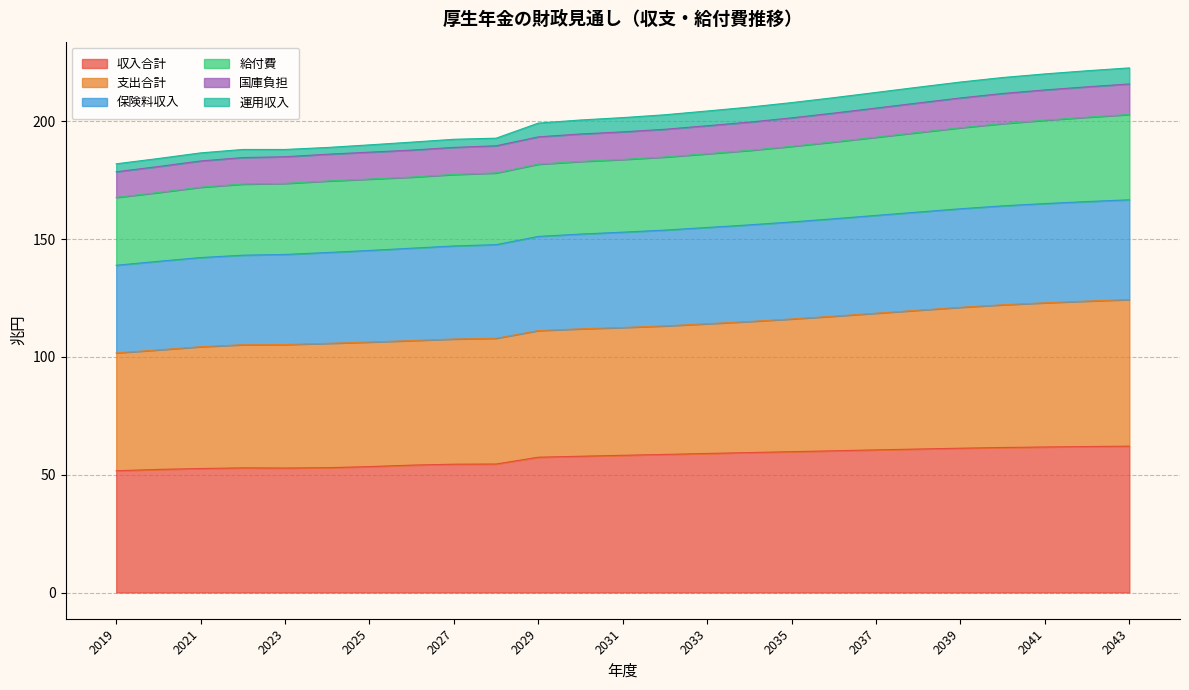

What is the total value across all series at 2035?

208.0